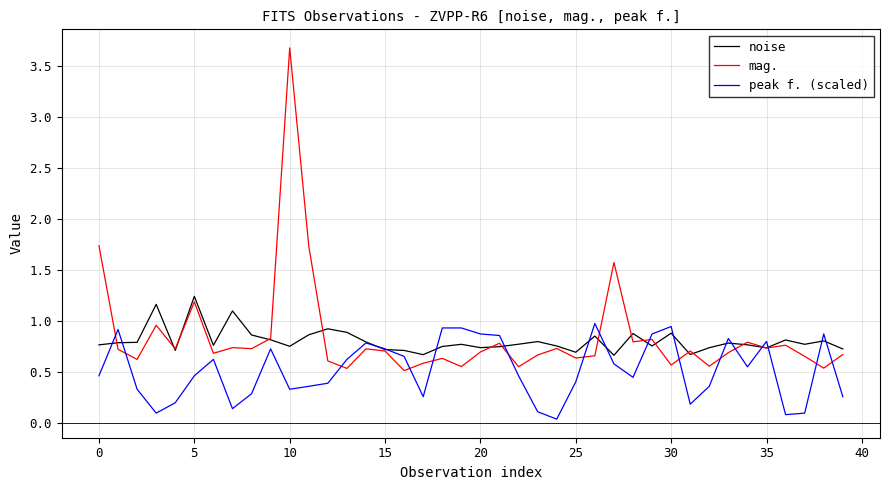

True or false: noise and mag. cross at least once.

True